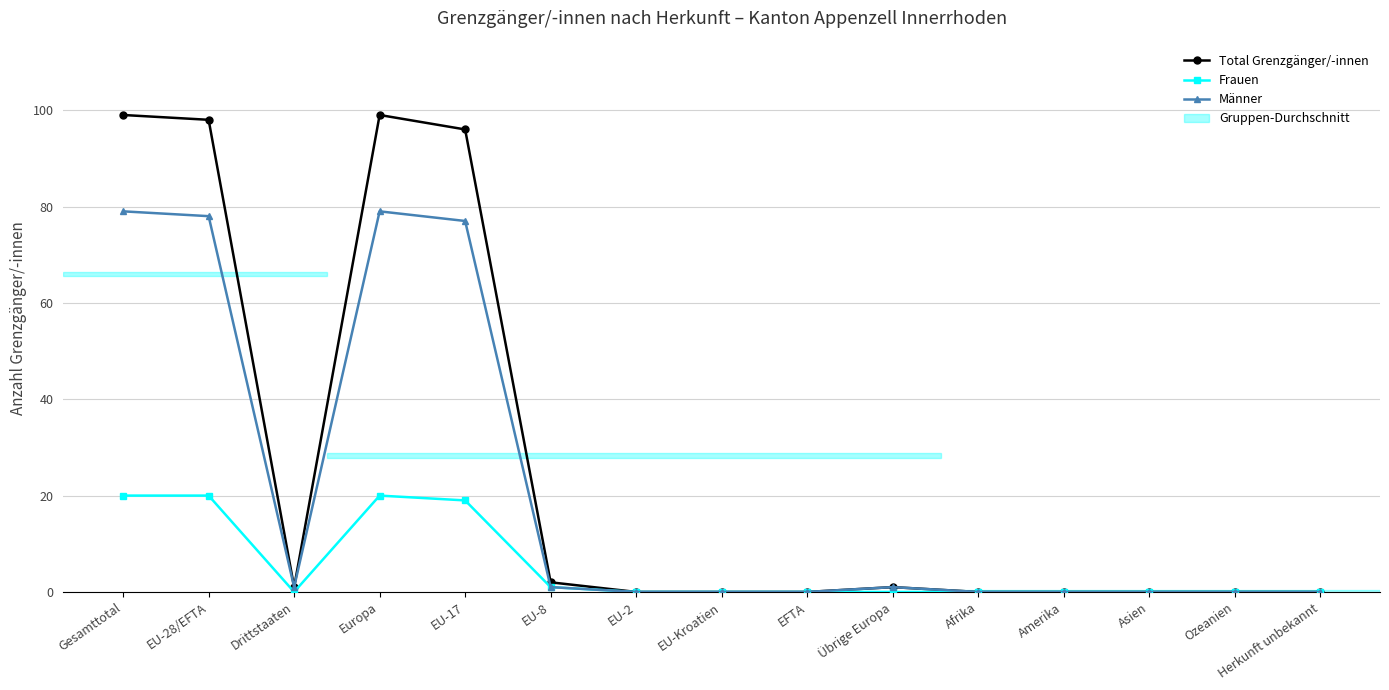

What is the total value across all series at Europa?

198